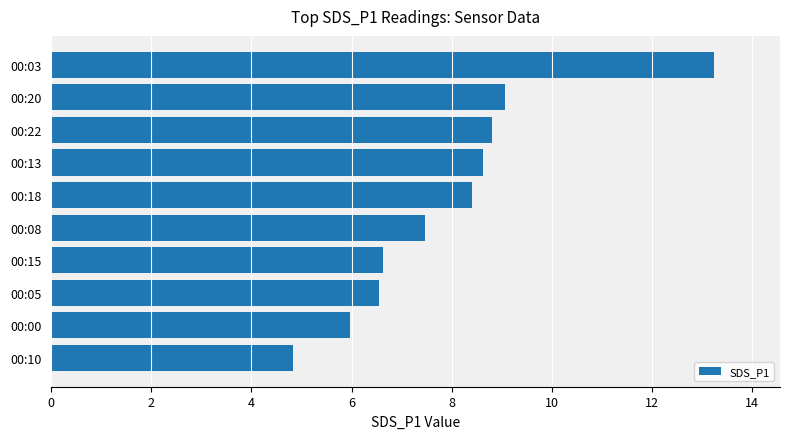

Is it true that the value at 00:00 is 6.0?

True